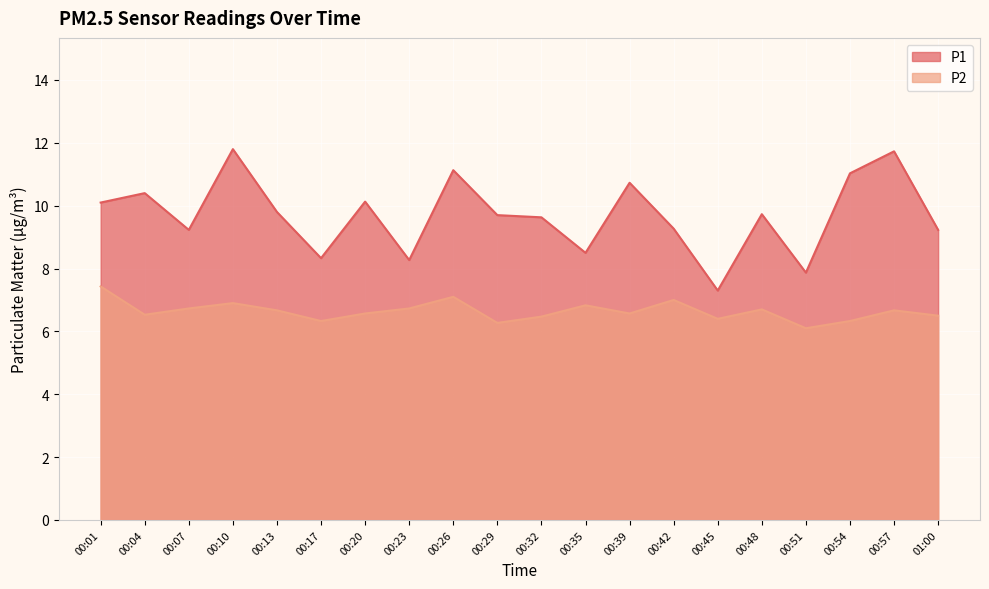

Which category has the lowest value across all series?

00:51